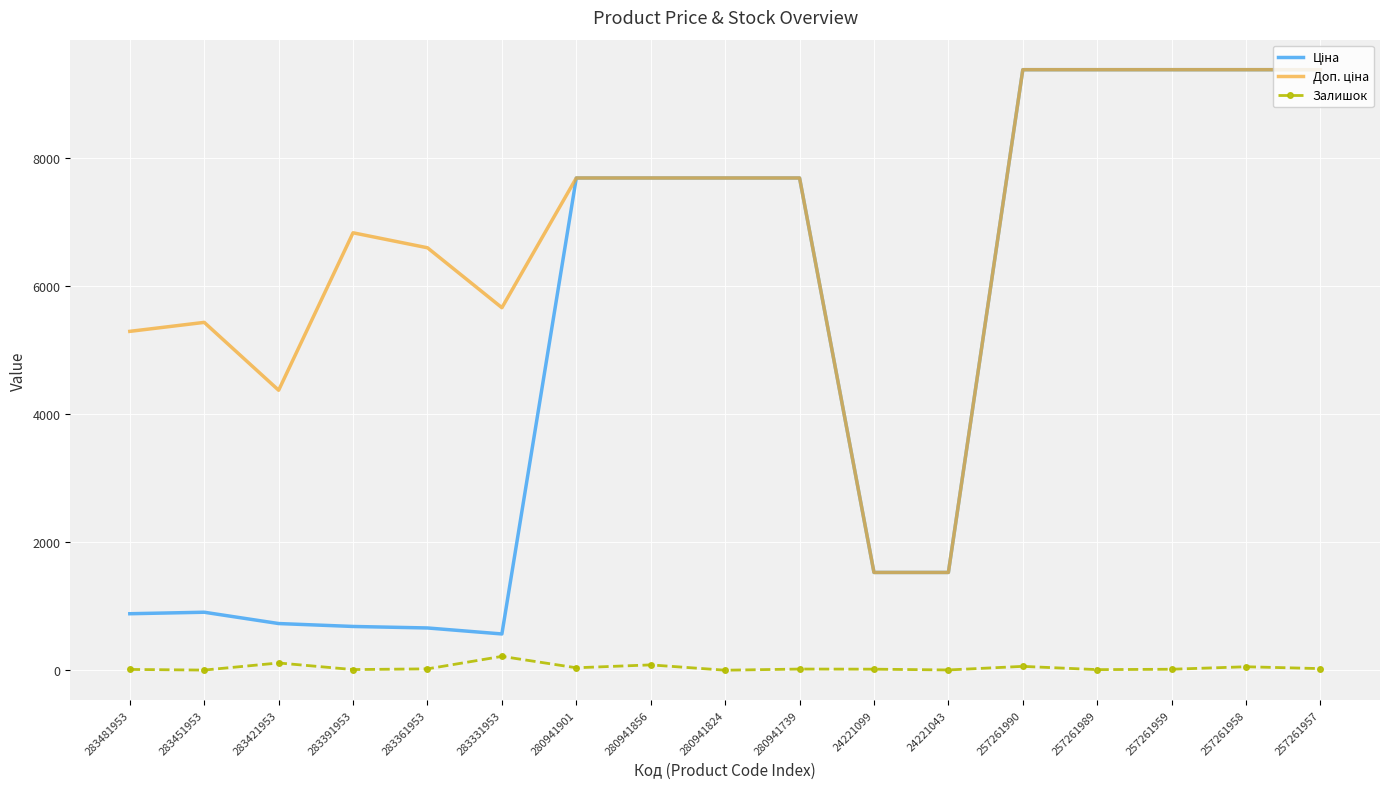

The Залишок series shows 4.0 at 24221043. True or false?

True